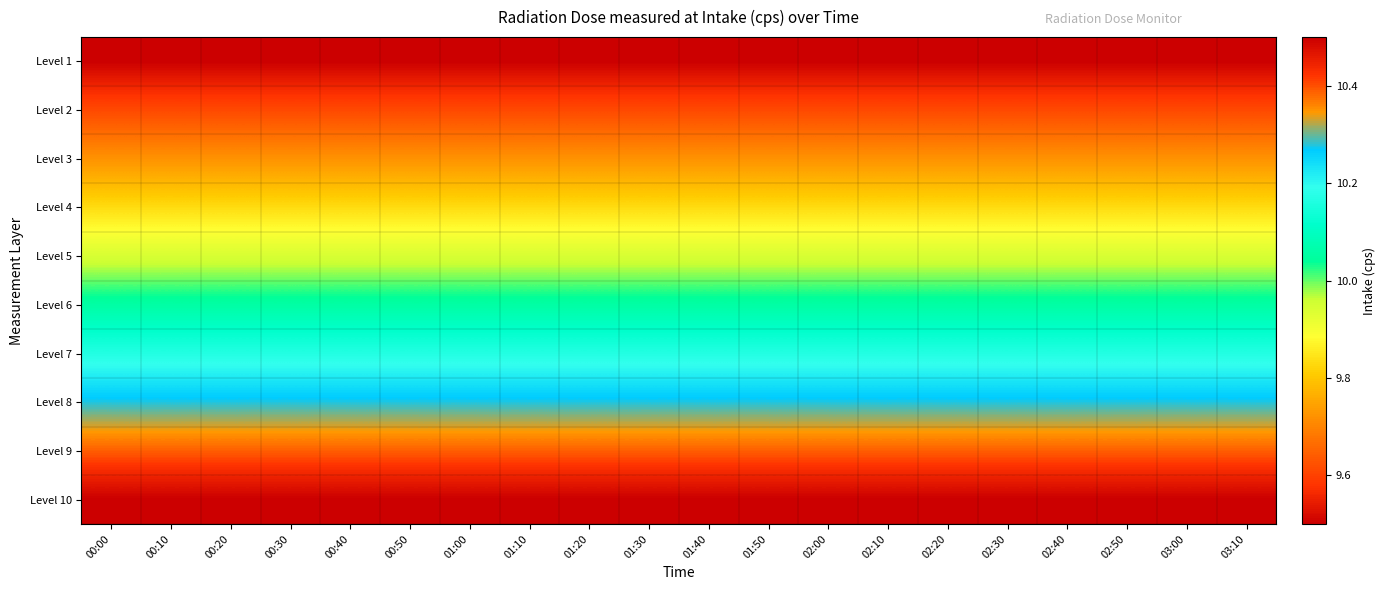

Which has a higher value, 01:00 or 00:20?

01:00